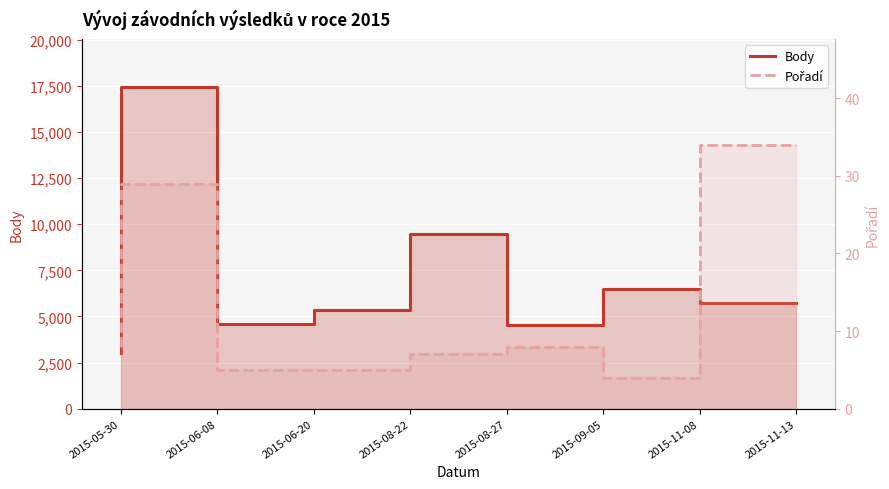

At 2015-08-22, list the series in order from largest to smallest.

Body, Pořadí